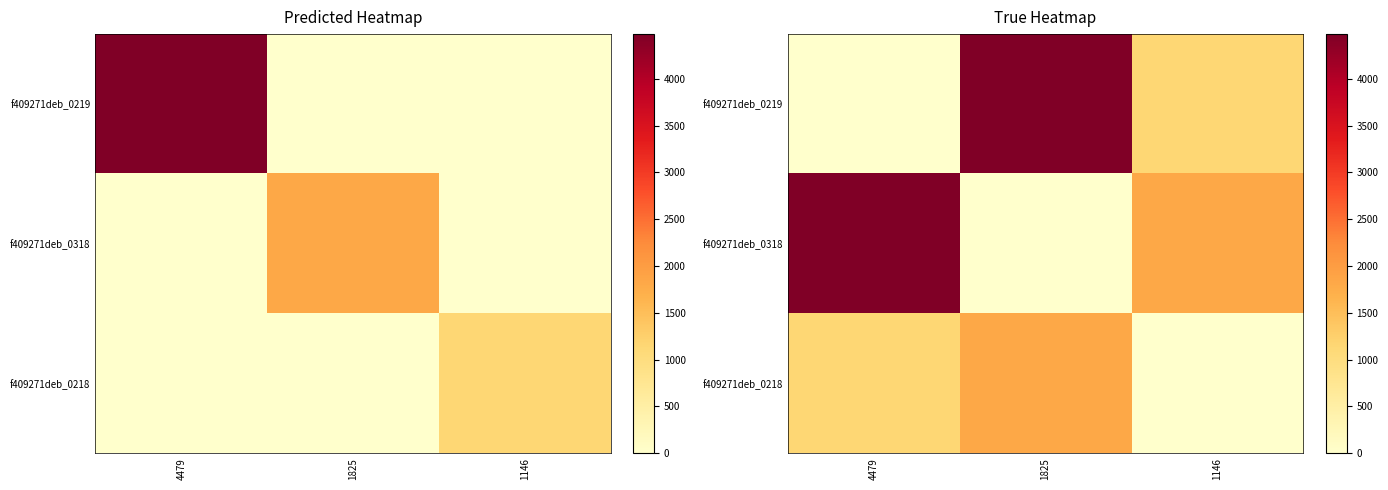

Which has a higher value, 1146 or 4479?

1146